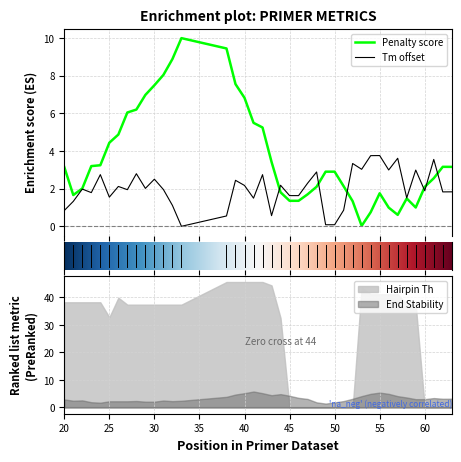

The End Stability series shows 4.2 at 45. True or false?

True